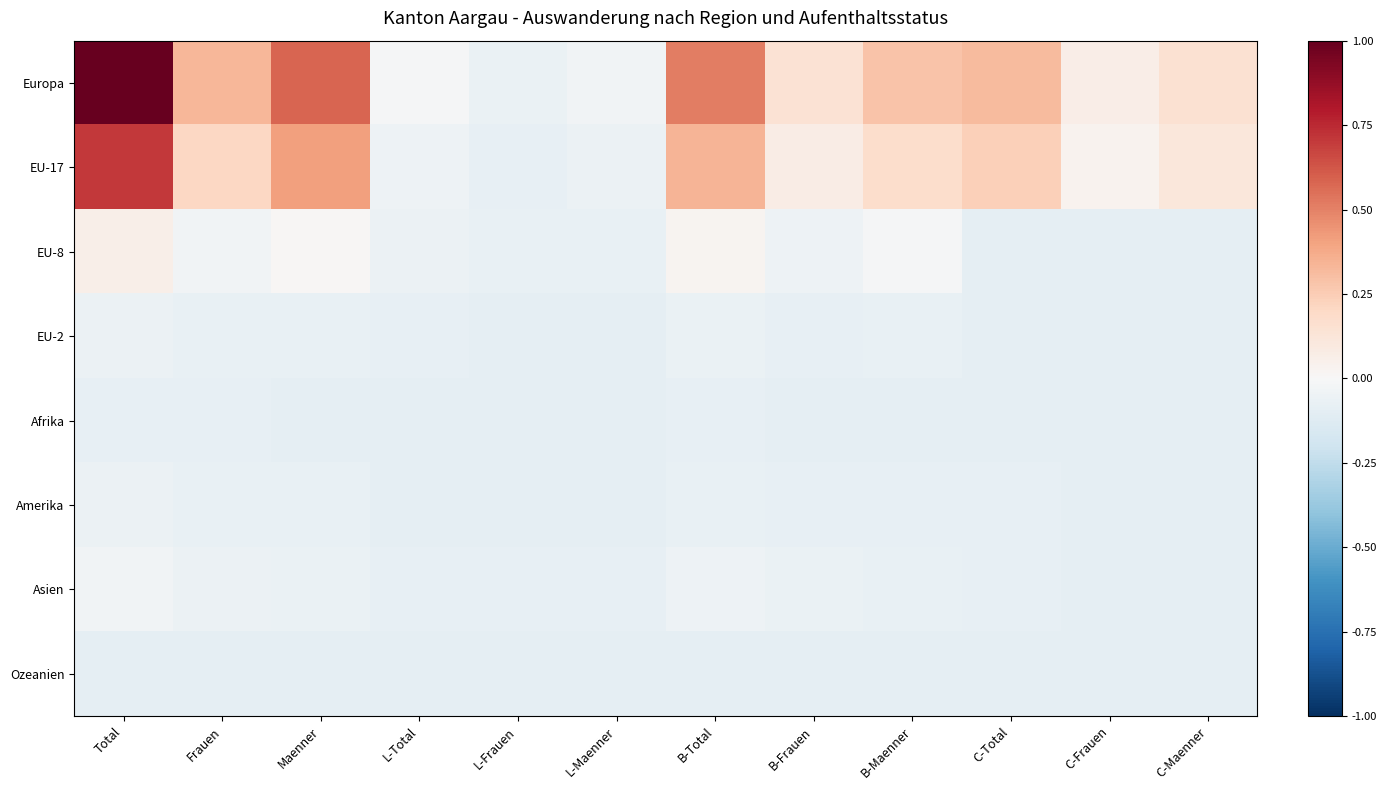

What is the greatest value displayed?

1.0